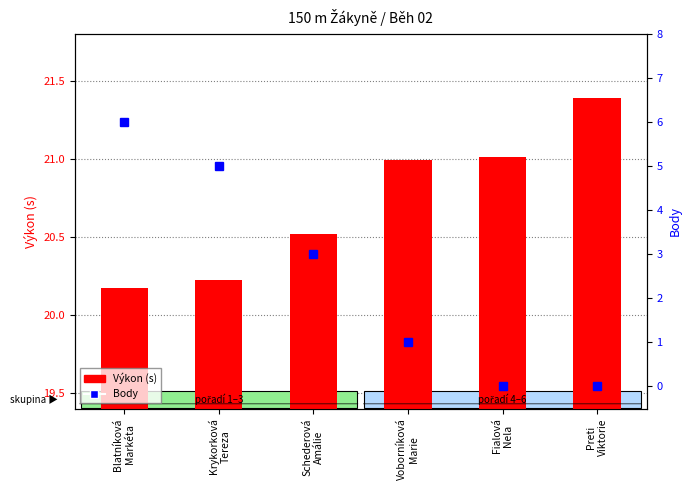

At which label does Body reach its peak?

Blatníková
Markéta